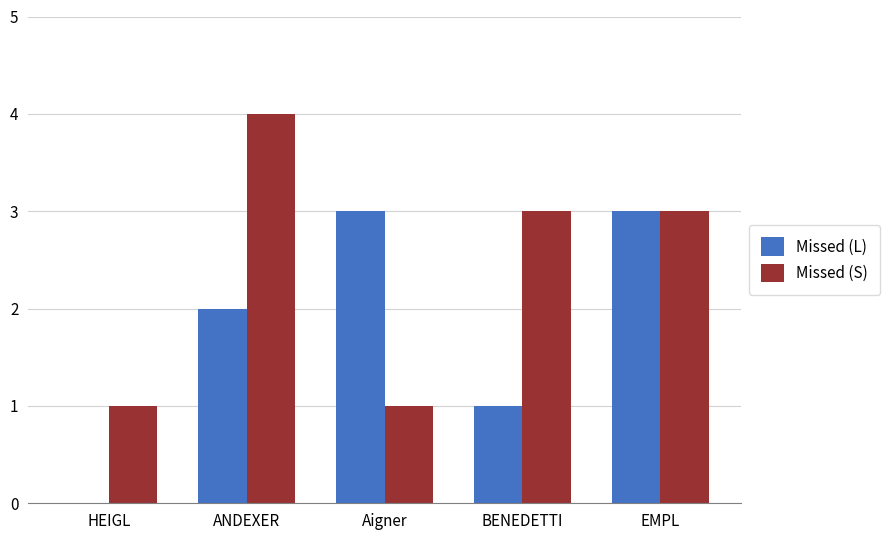

What is the total value across all series at EMPL?

6